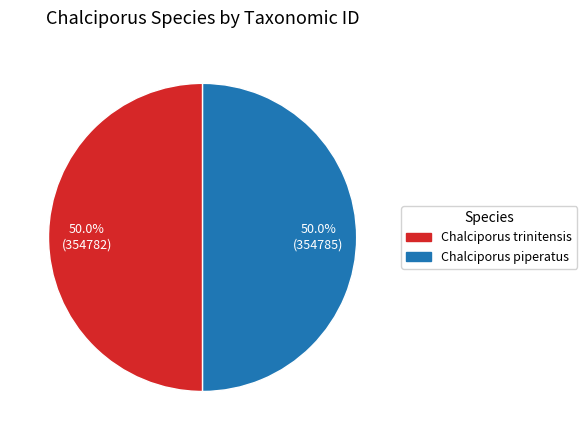

What is the total percentage of Chalciporus piperatus and Chalciporus trinitensis?

100.0%